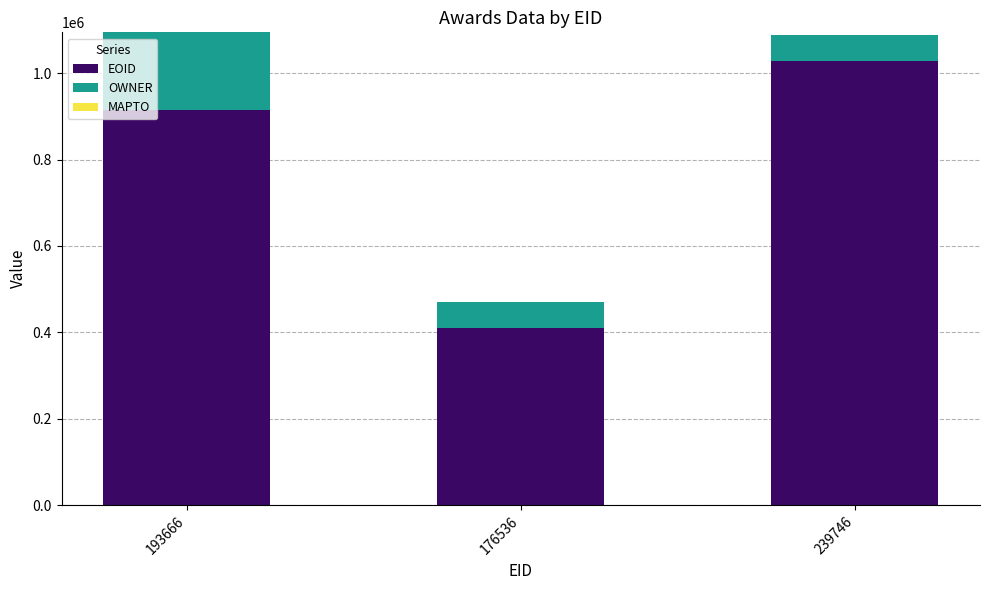

What value does the EOID series have at 193666?

914397